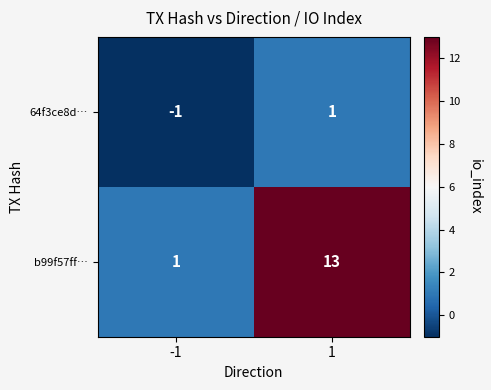

True or false: b99f57ff… has a value of 1 at -1.

True